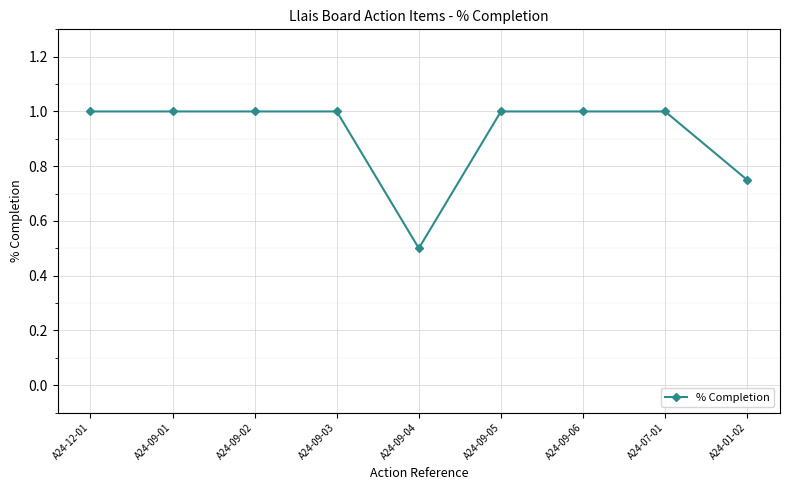

Which has a higher value, A24-01-02 or A24-09-04?

A24-01-02